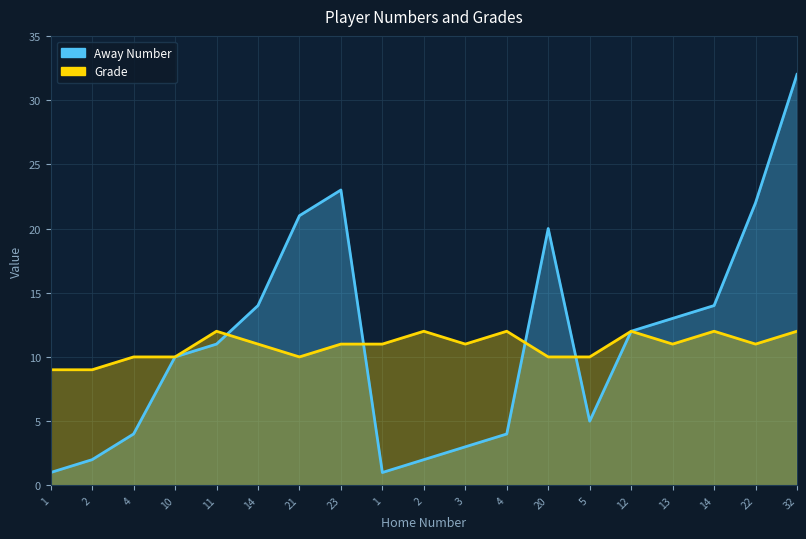

Rank the series by their maximum value, from lowest to highest.

Grade, Away Number